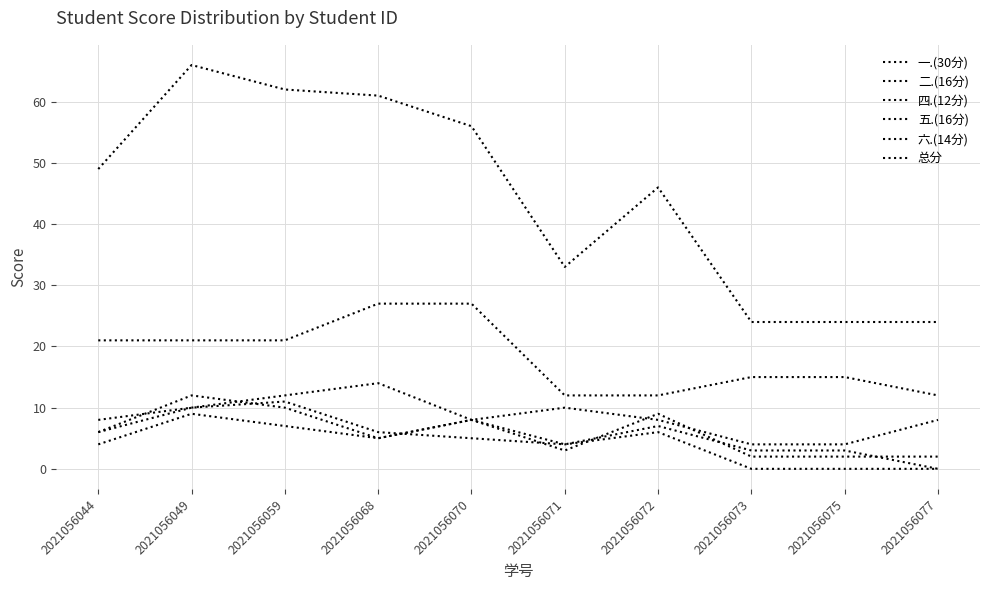

Where do 五.(16分) and 二.(16分) first cross each other?

2021056071 and 2021056072